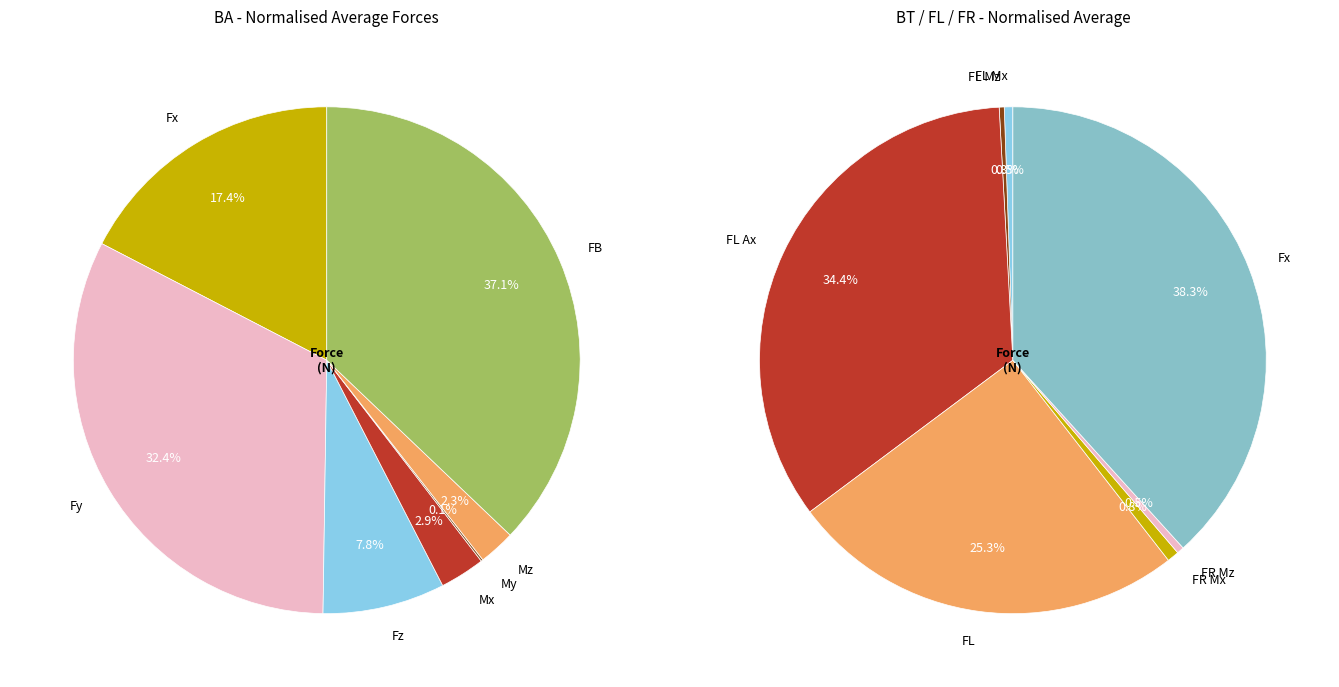

What is the largest slice in the pie chart?

FB